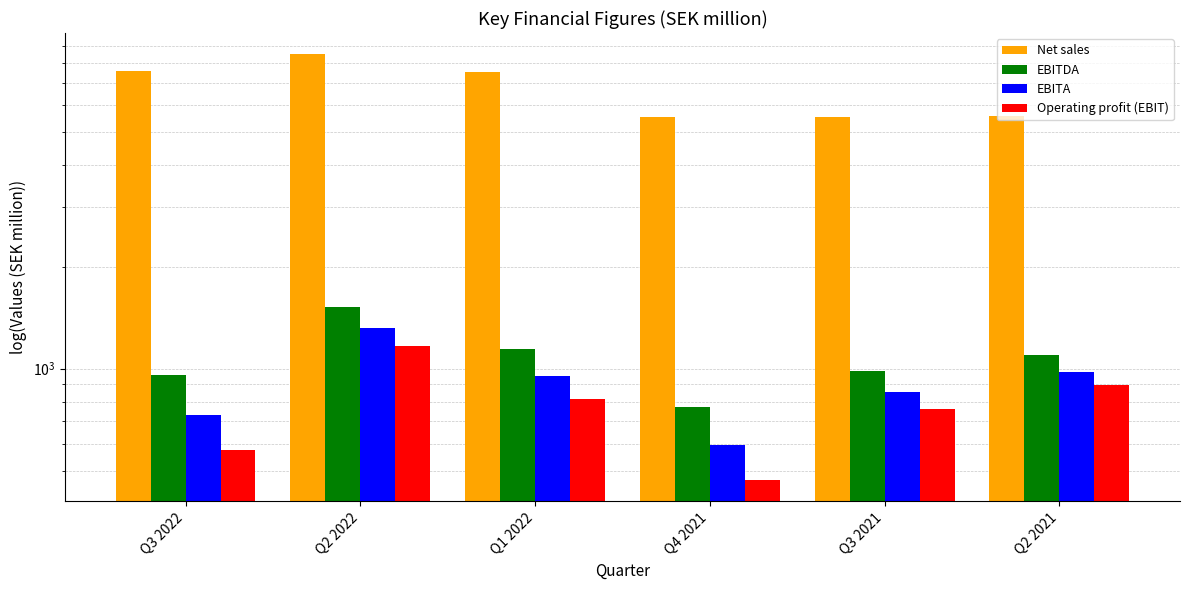

What is the smallest value displayed?

470